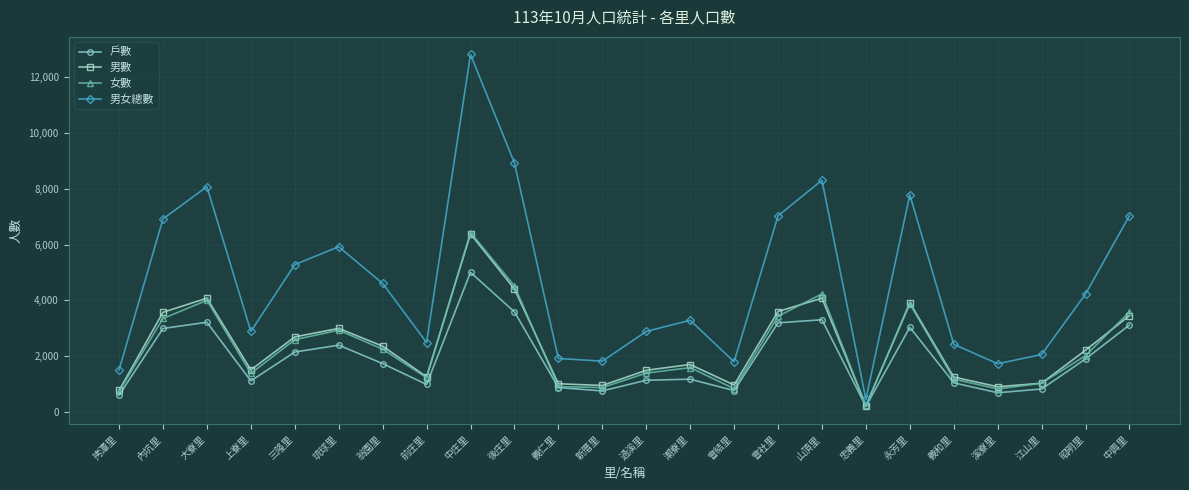

True or false: 戶數 and 男女總數 intersect in this chart.

False